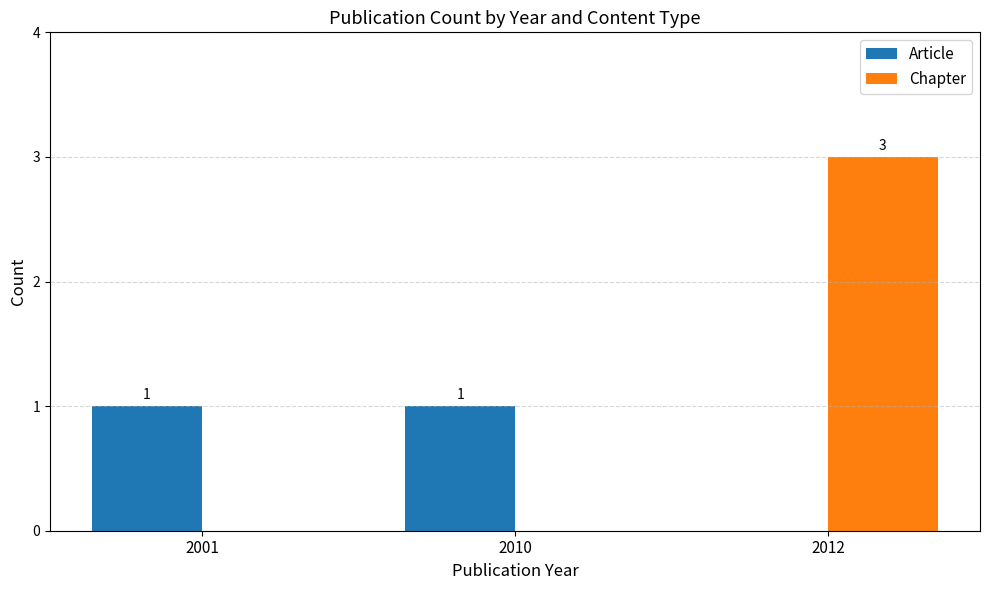

What is the highest value of the Chapter series?

3